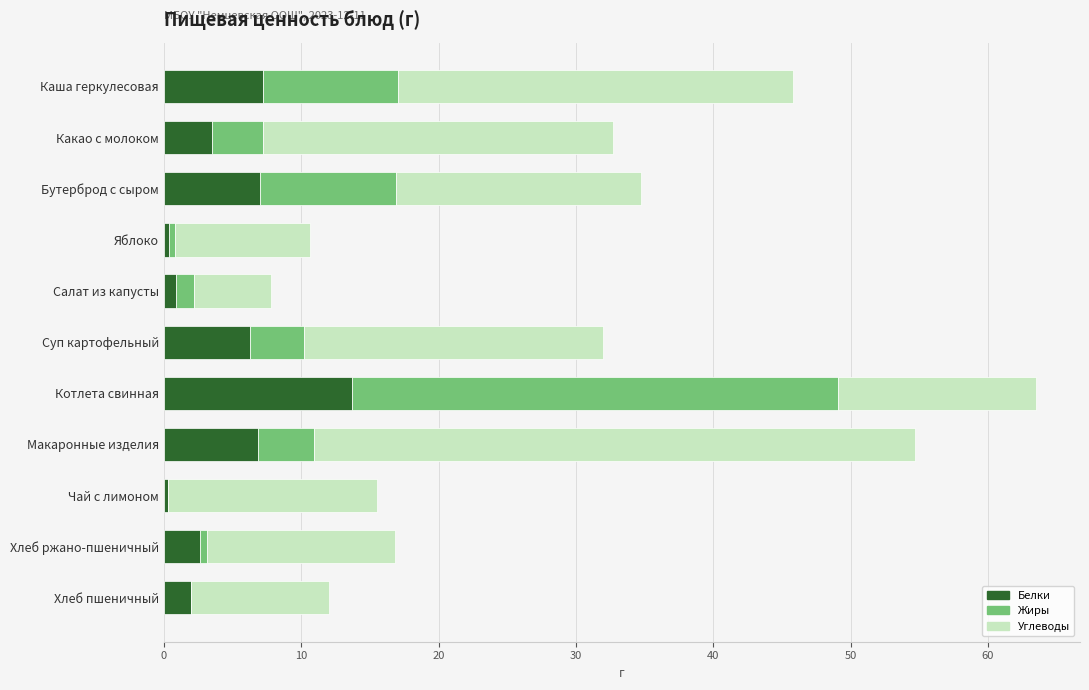

What is the highest value of the Белки series?

13.7